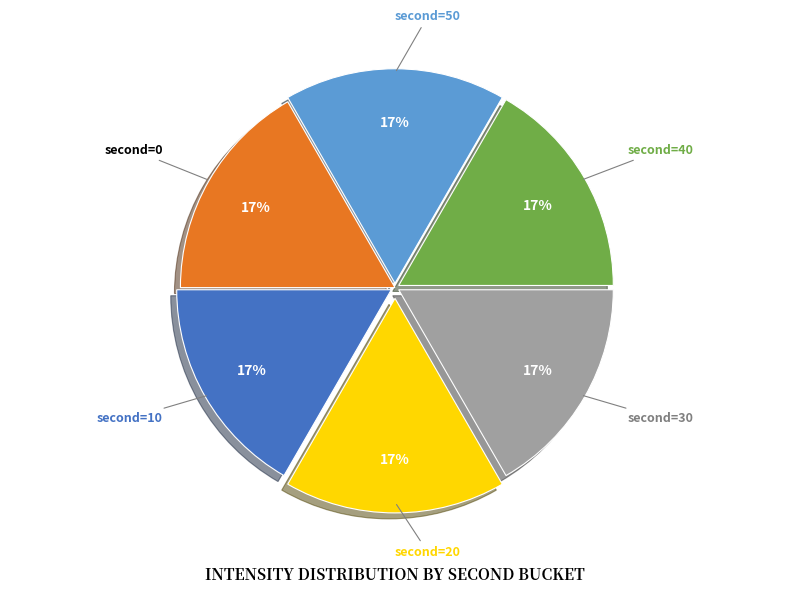

To the nearest percent, what is the average slice percentage?

17%